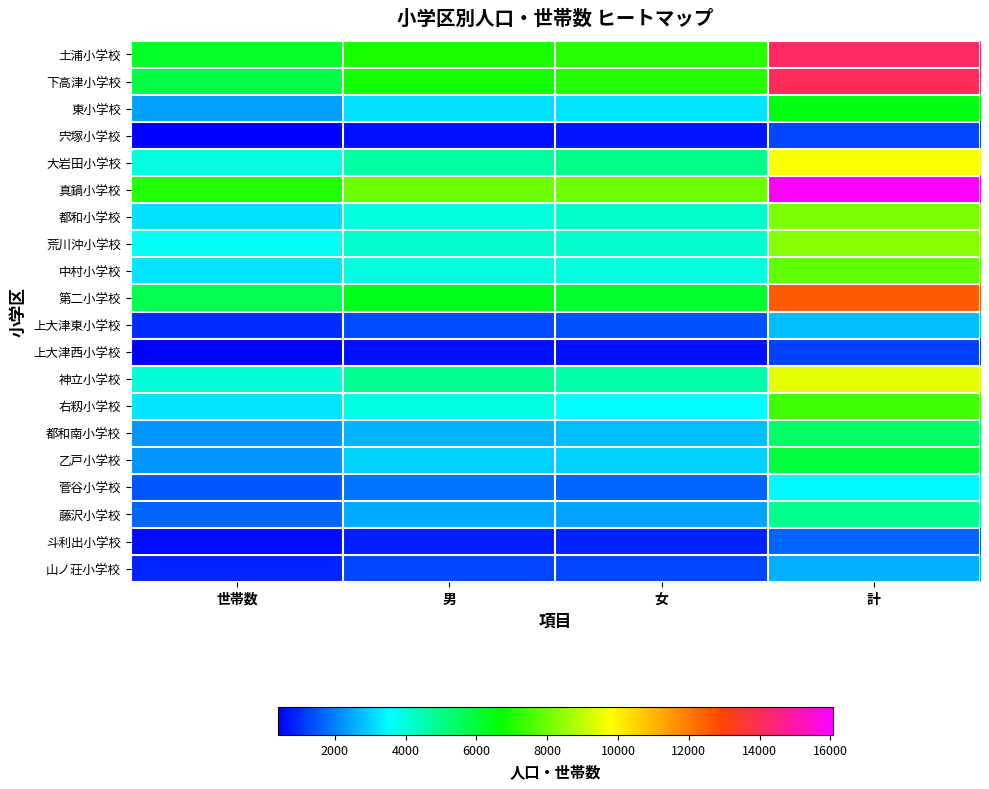

Which has a higher value, 世帯数 or 女?

女